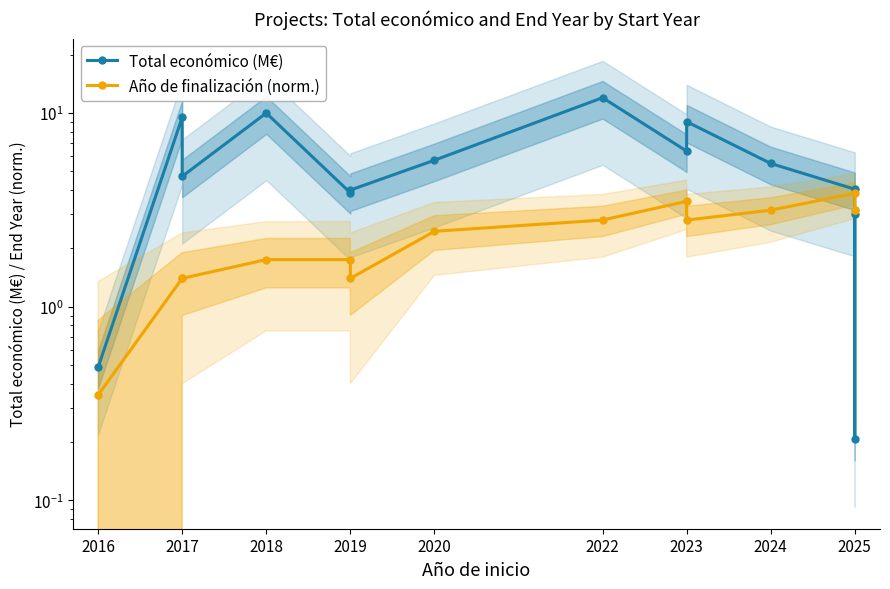

What are all the series names shown in the legend?

Total económico (M€), Año de finalización (norm.)